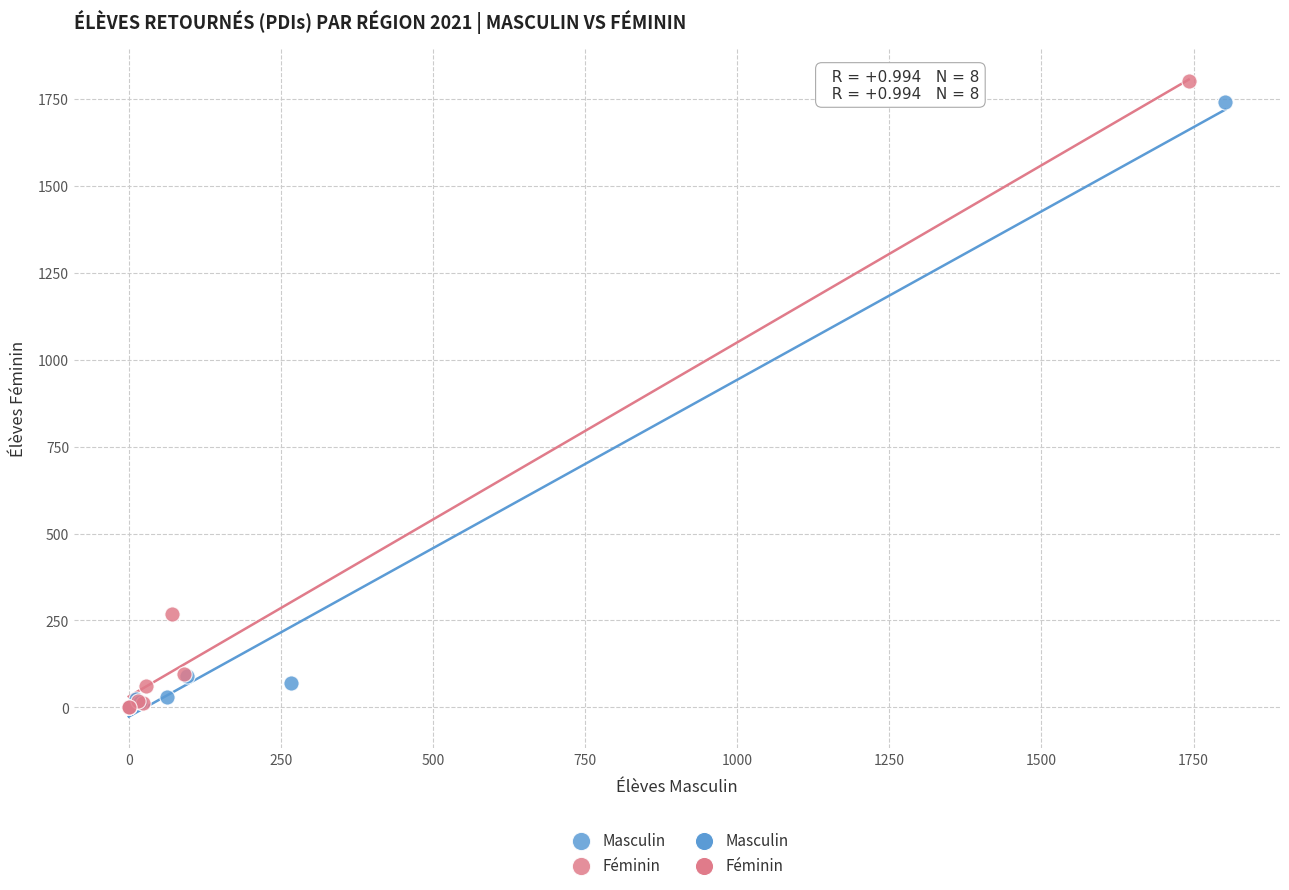

Which series has the largest Y range (max minus min)?

Féminin